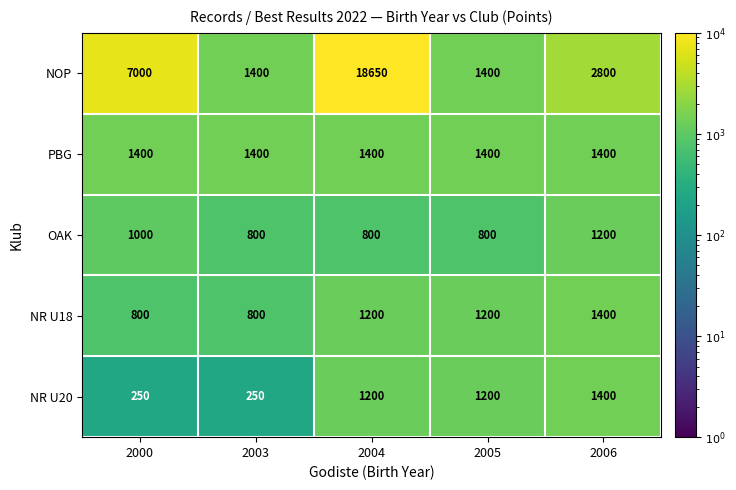

The NR U18 series shows 1384 at 2003. True or false?

False